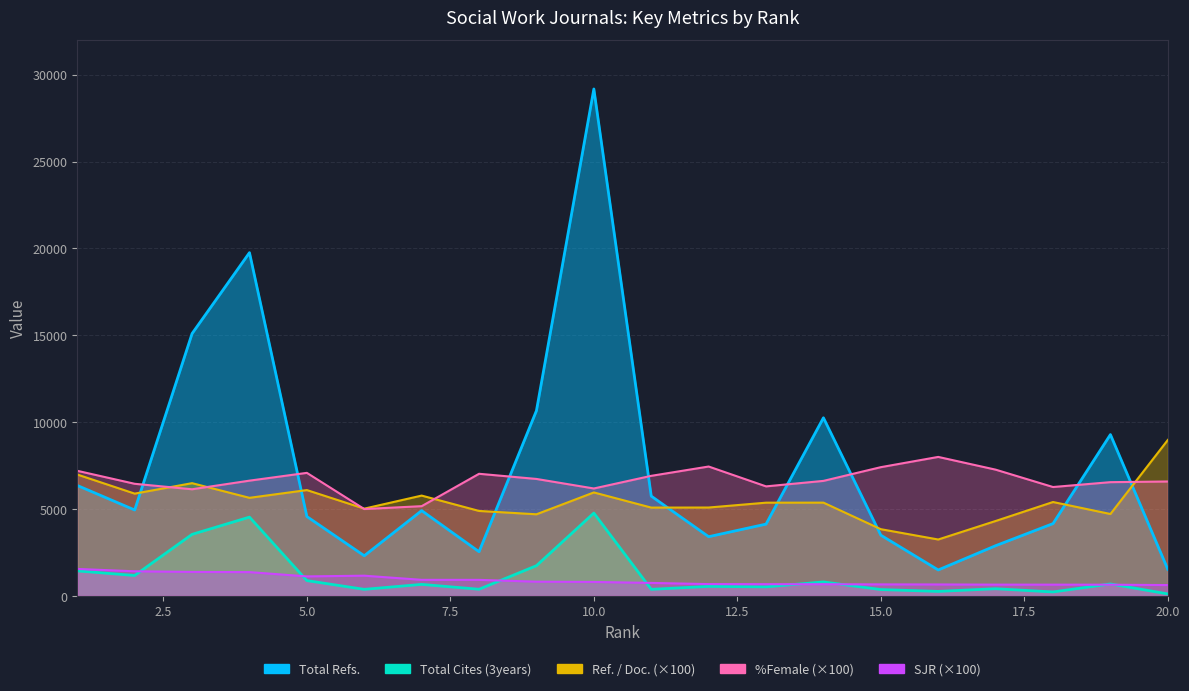

Which series has the largest range (max minus min)?

Total Refs.